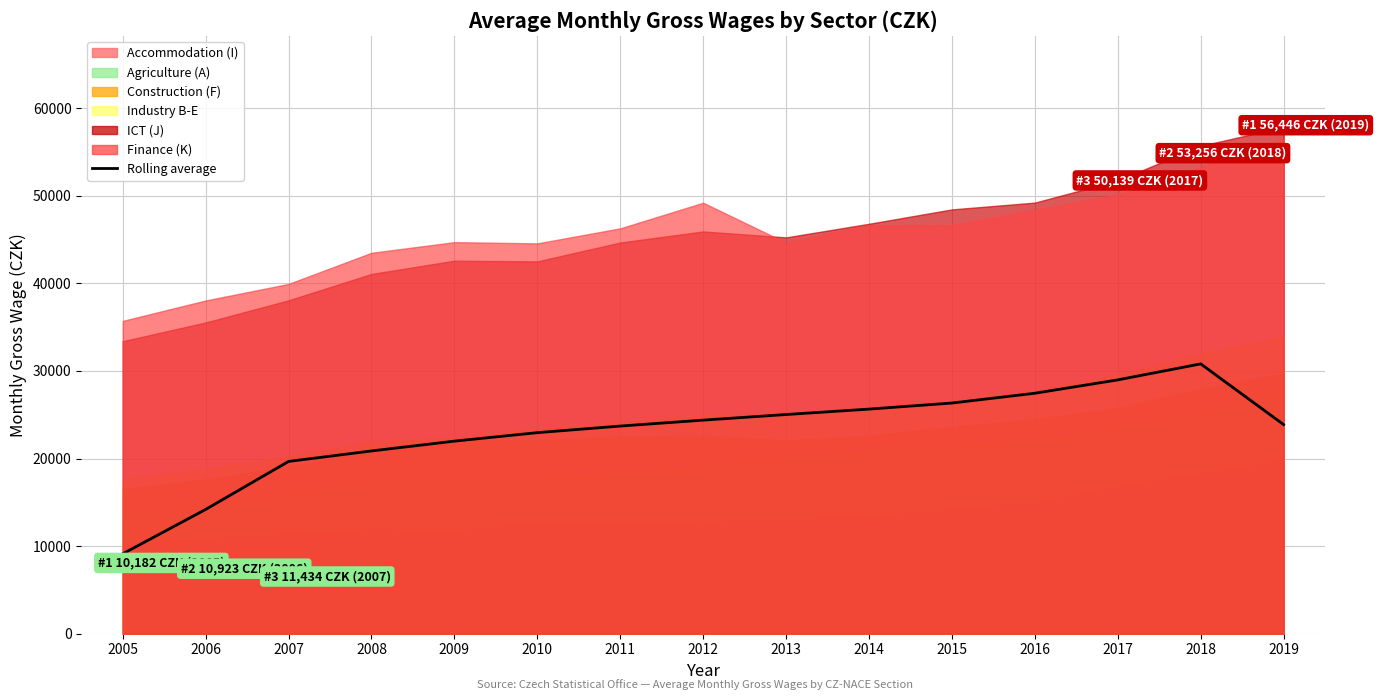

Which has a higher value, 2007 or 2013?

2013